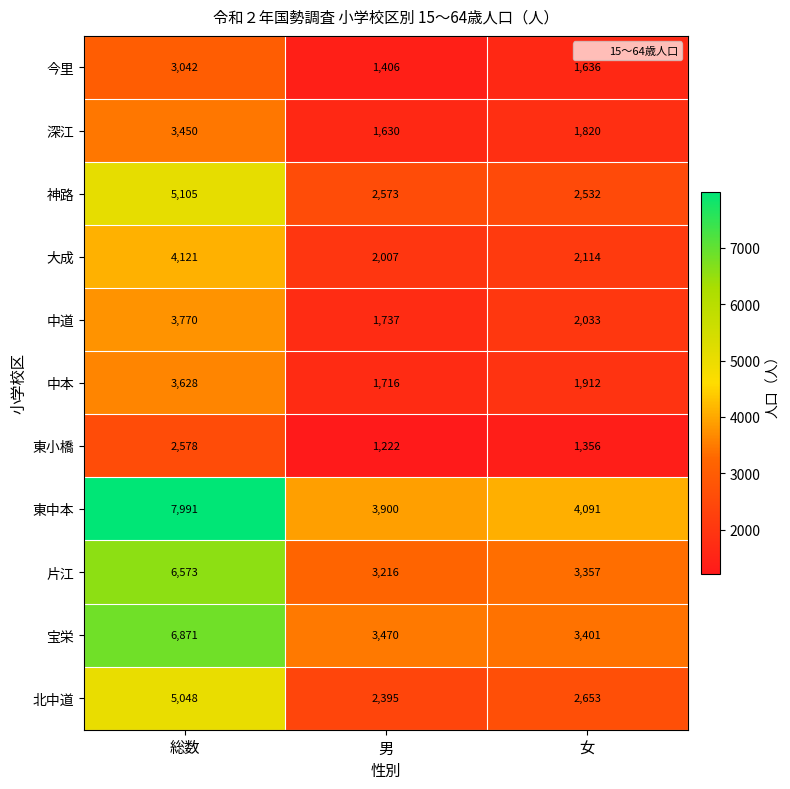

Count the 深江 values in the range 1630 to 3450.

3